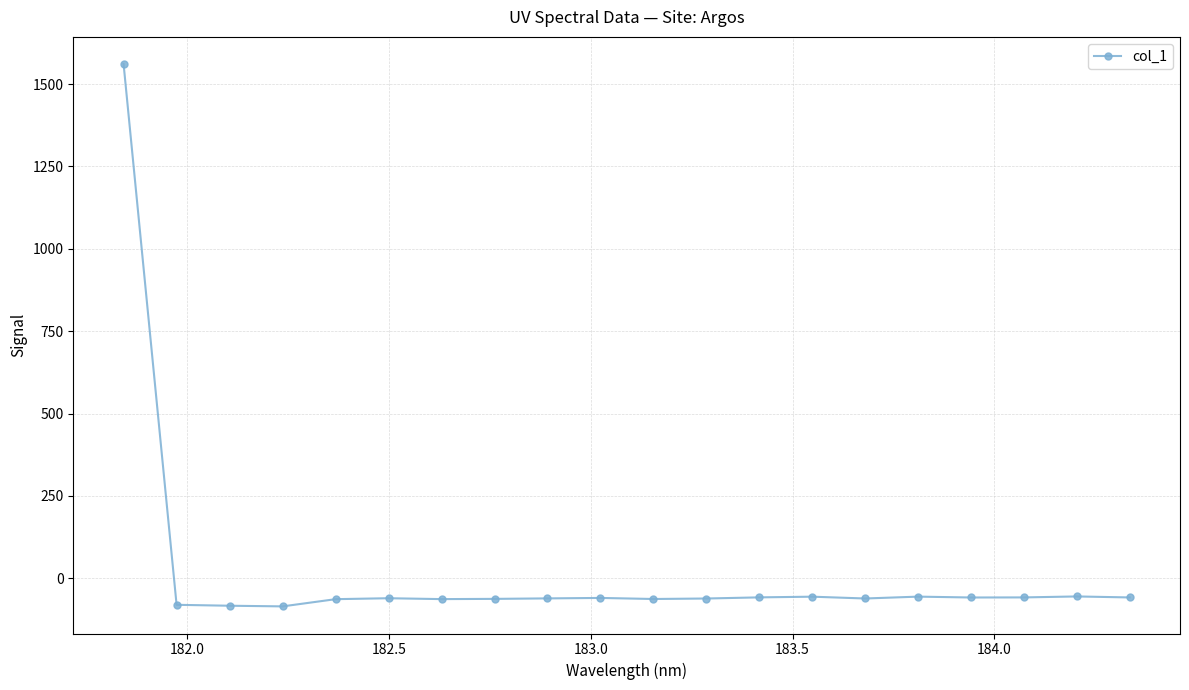

How many lines are shown in the chart?

1